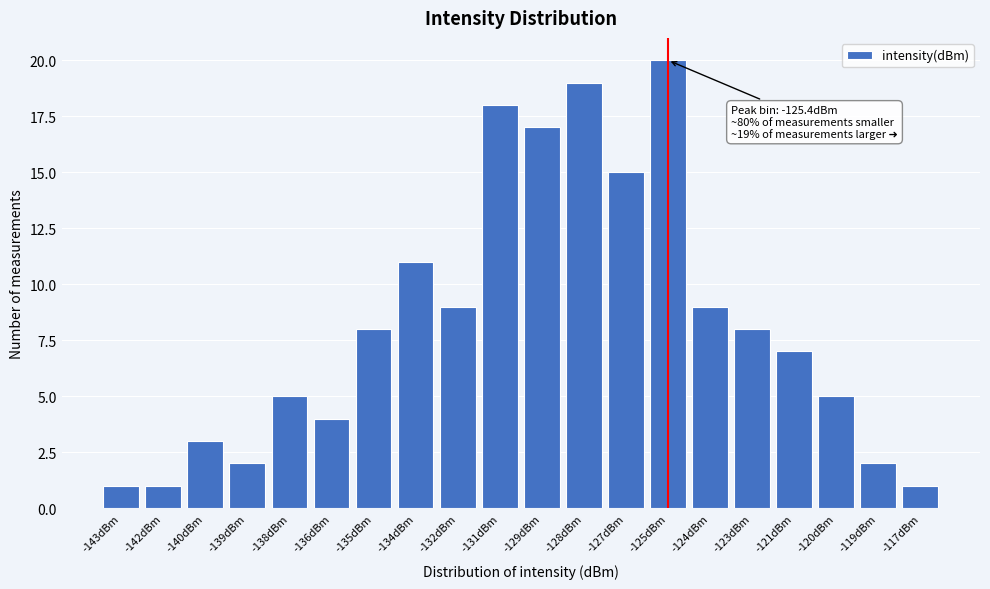

Reading left to right, transcribe all the data shown in this chart.

1	1	3	2	5	4	8	11	9	18	17	19	15	20	9	8	7	5	2	1